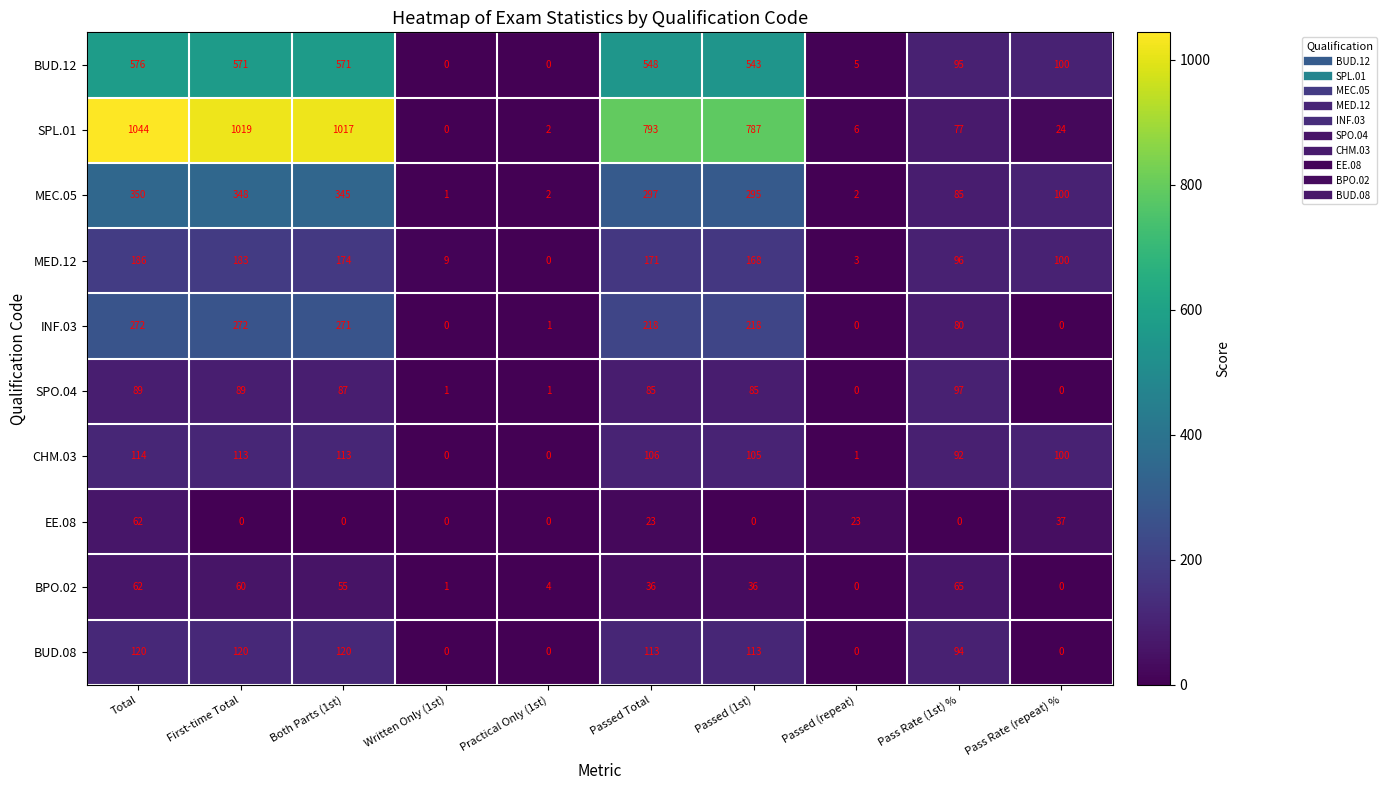

What value does the CHM.03 series have at Passed (1st)?

105